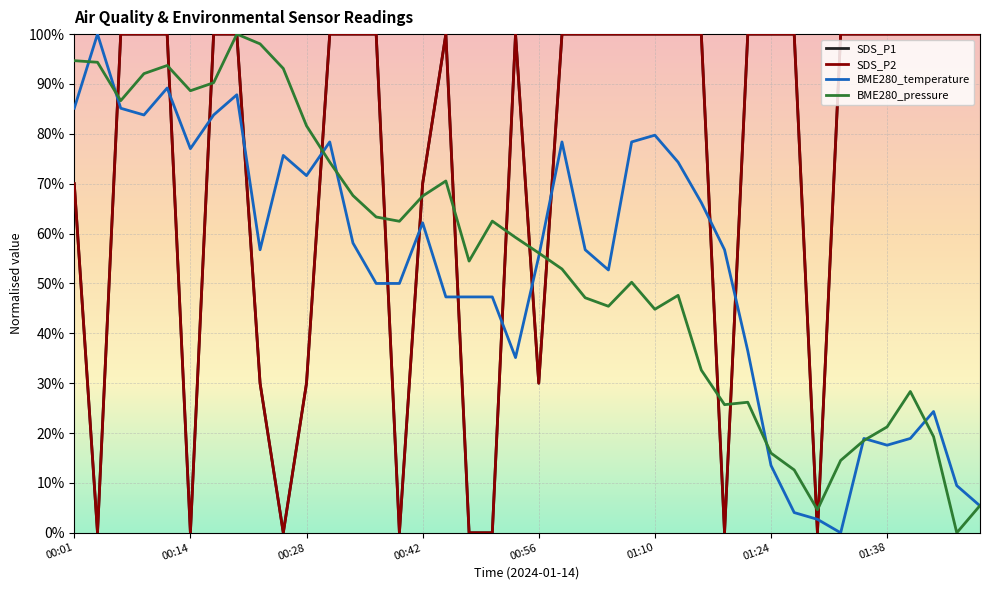

Does the chart have visible grid lines?

Yes